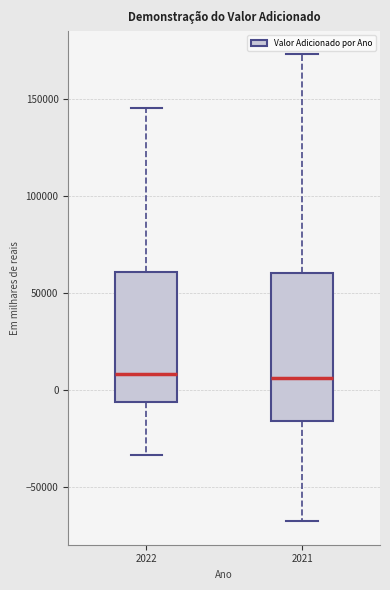

Reading left to right, read every box against the y-axis: the position of its median line, the range the box covers, and the ends of its whiskers. The values are not printed on the chart, so give them approximately, as read against the axis.

2022: median 10000, box -5000 to 60000, whiskers -35000 to 145000
2021: median 5000, box -15000 to 60000, whiskers -70000 to 175000